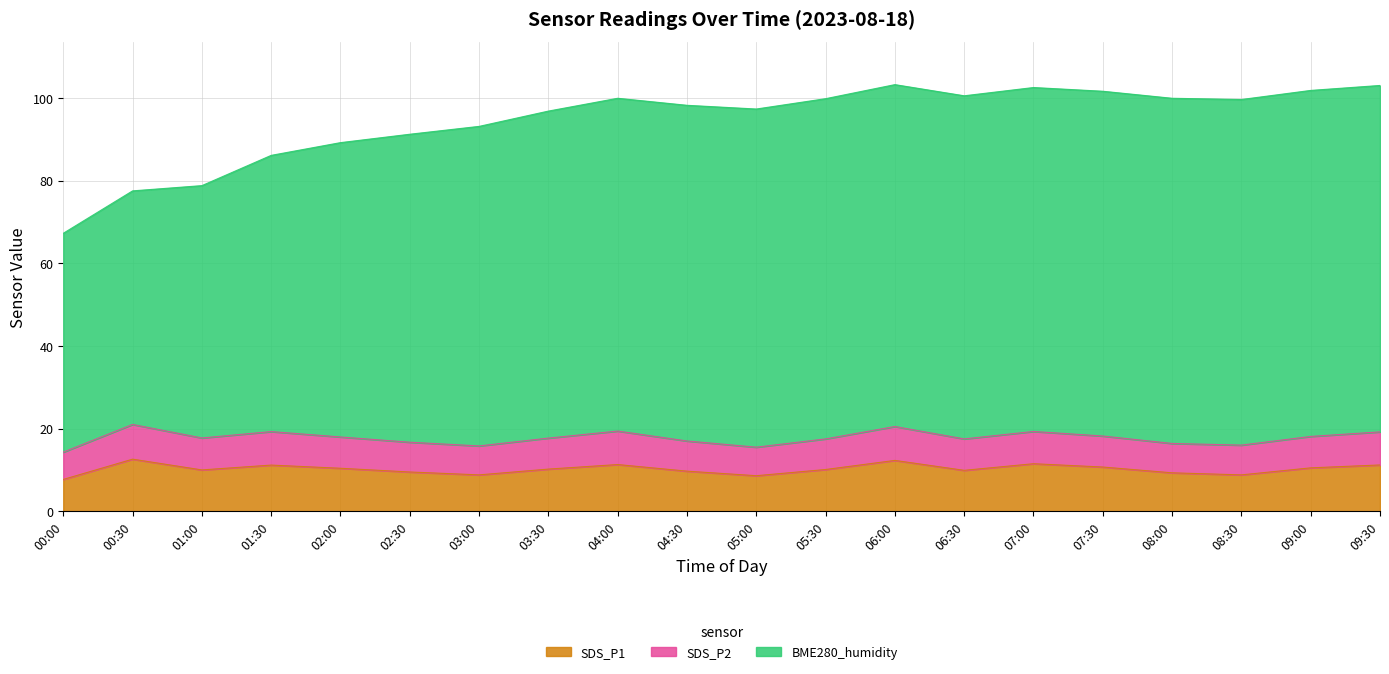

How many lines are shown in the chart?

3